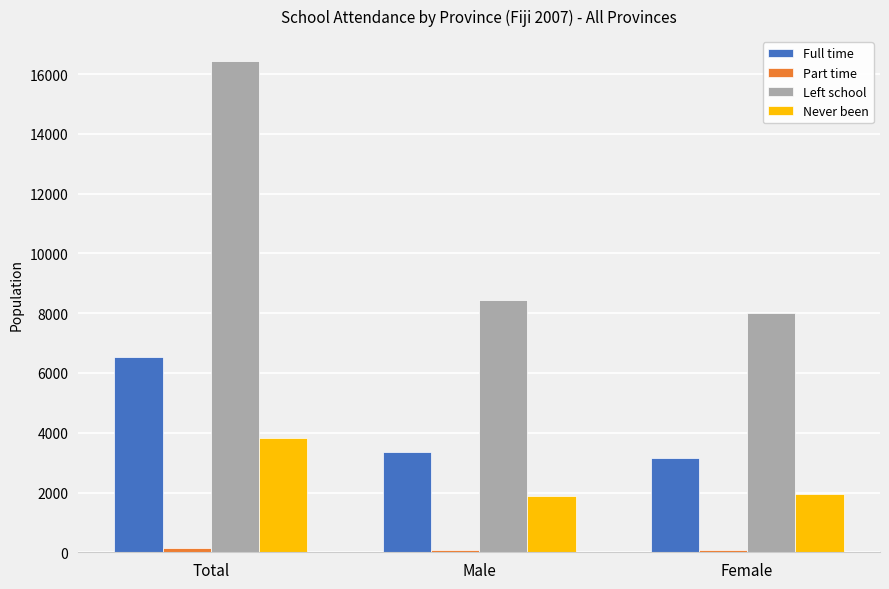

Rank the categories by Left school value from highest to lowest.

Total, Male, Female